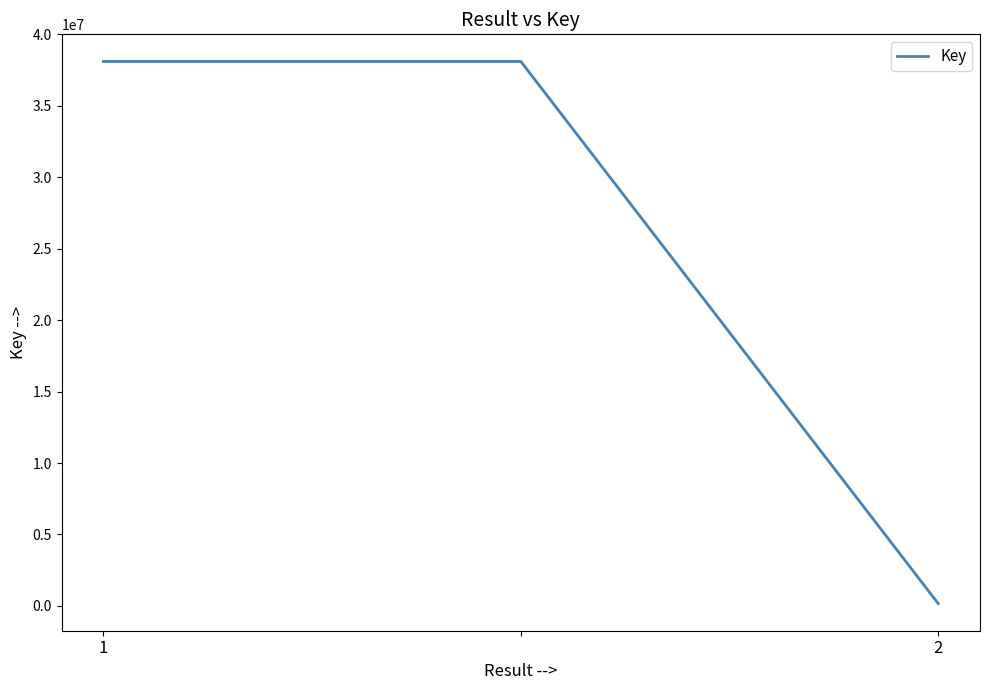

What is the greatest value displayed?

38104588